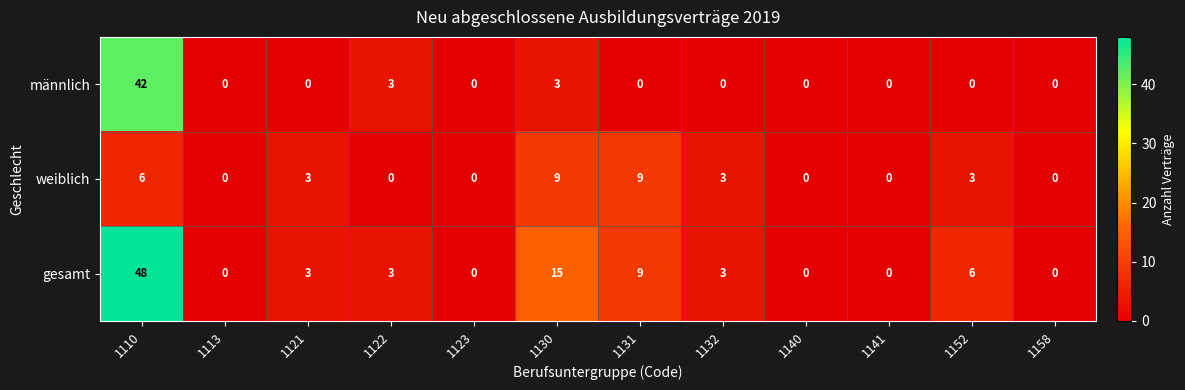

What value does the weiblich series have at 1132?

3